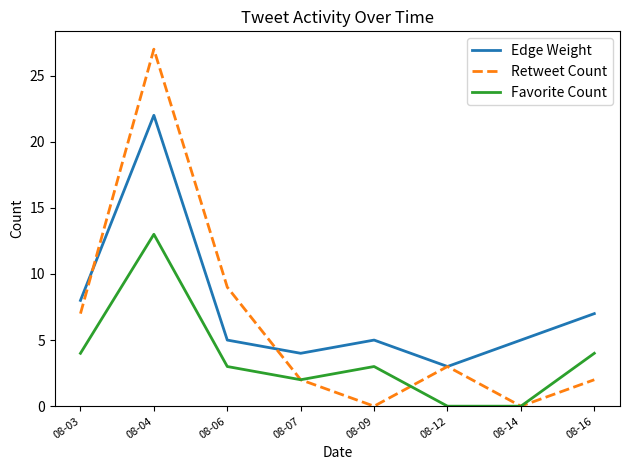

Between 08-06 and 08-07, which series saw the biggest shift?

Retweet Count